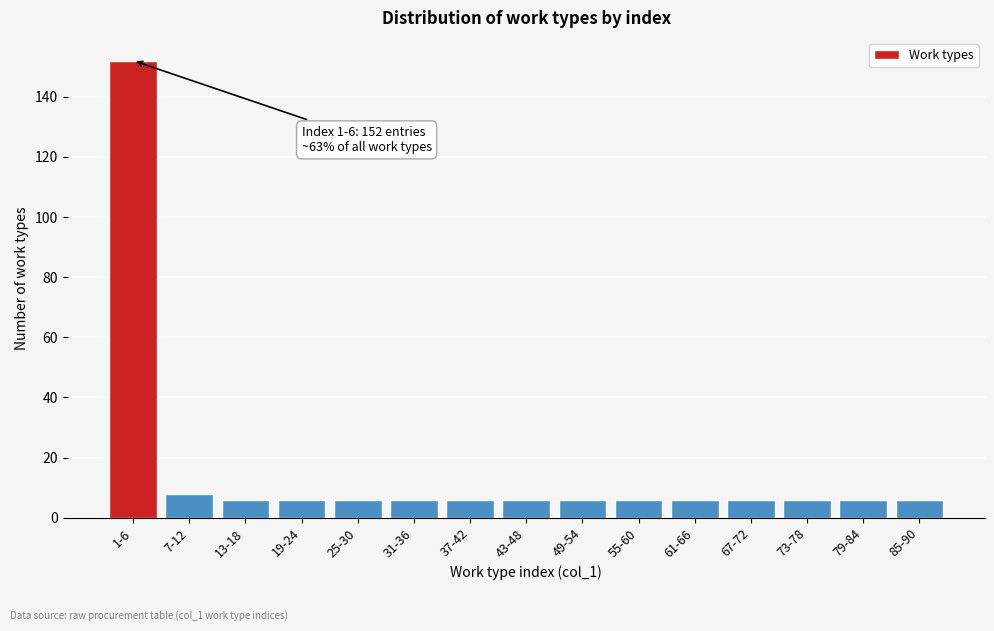

Reading left to right, extract all data points from this chart.

152	8	6	6	6	6	6	6	6	6	6	6	6	6	6